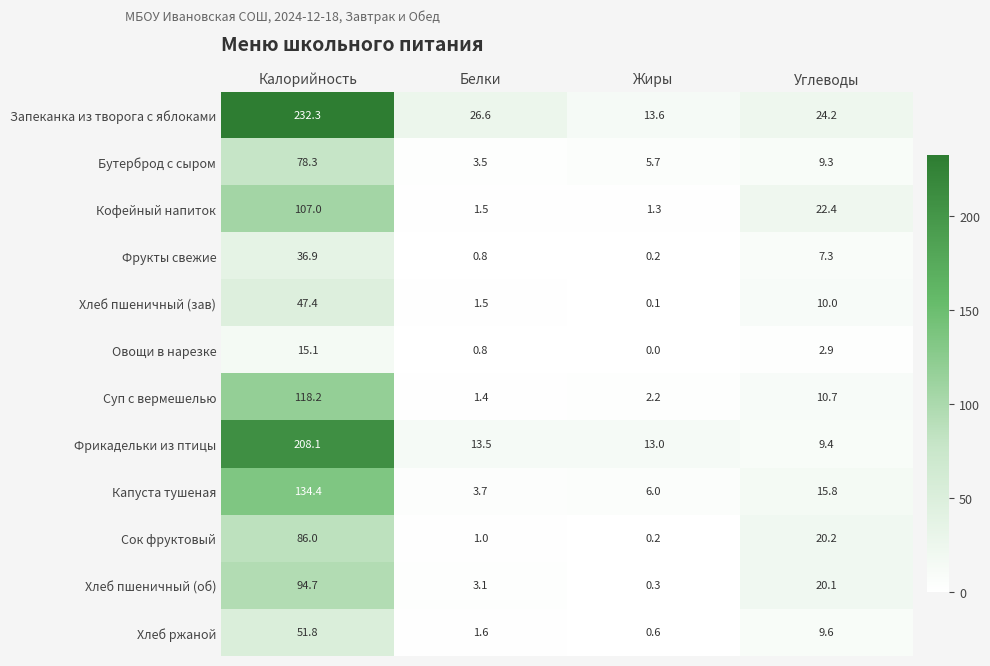

How many data points does each series have?

4